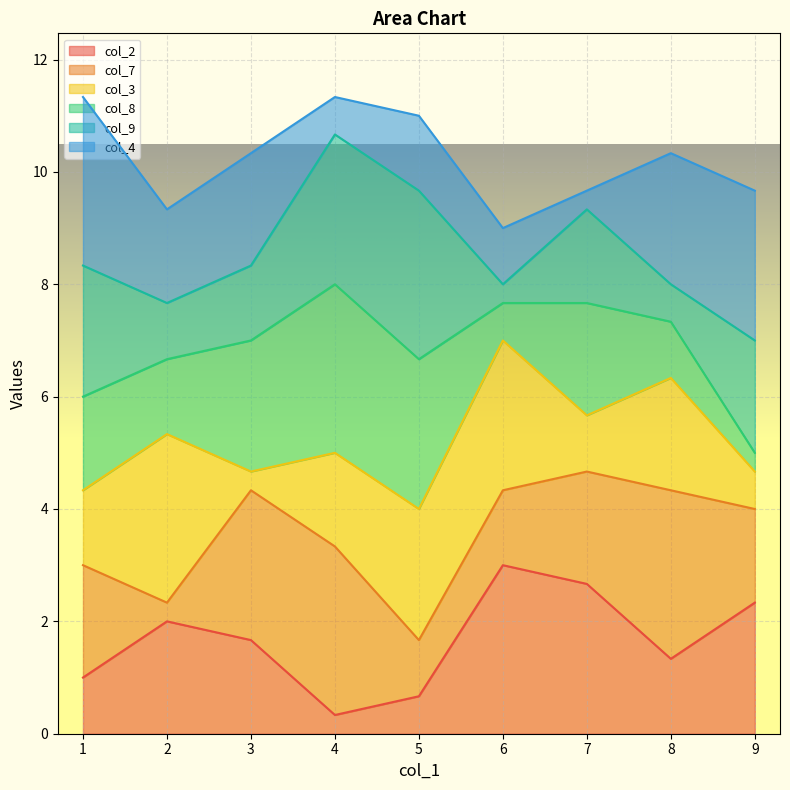

What is the difference between the maximum and minimum values in the col_2 series?

2.7